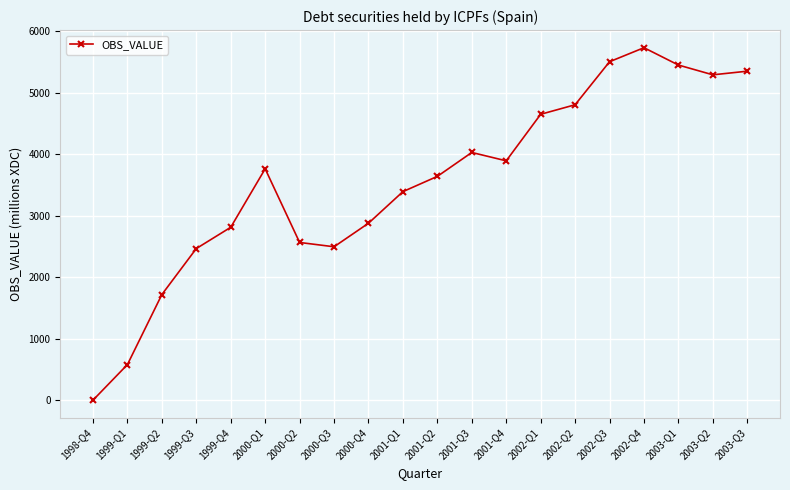

What is the average value?

3551